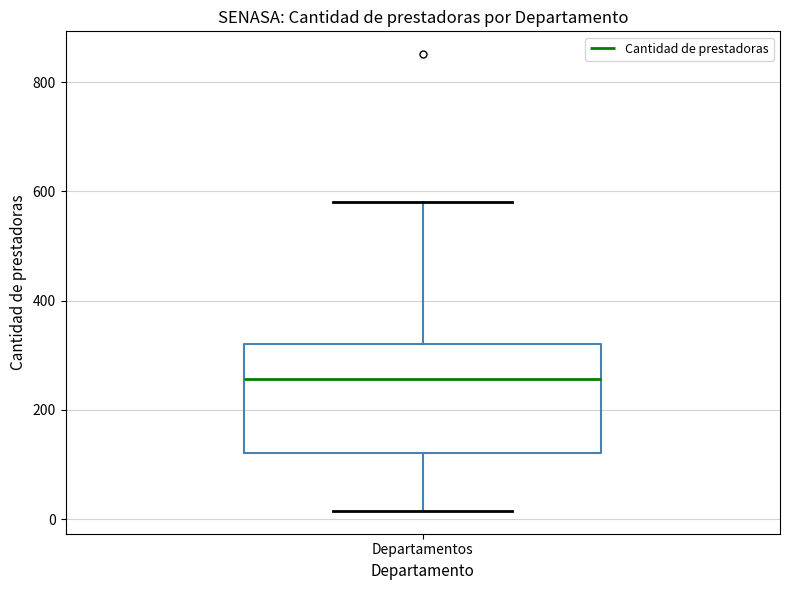

Where does the lower whisker of the box for Departamentos end on the y-axis? The values are not printed on the chart, so give them approximately, as read against the axis.

20